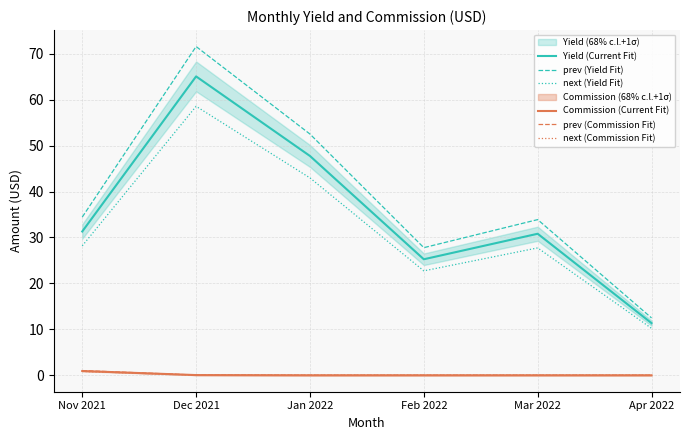

At how many categories does at least one series exceed 53?

1